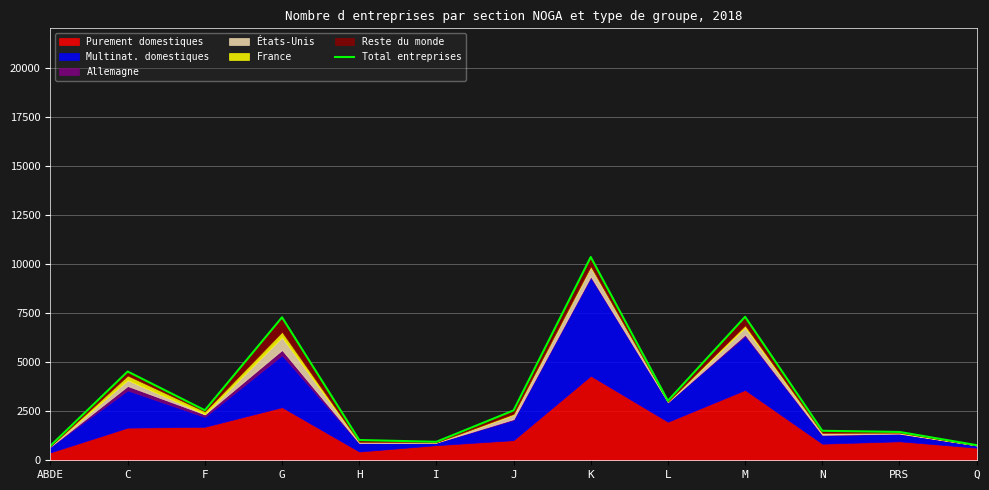

How many data points are less than 2540?

6